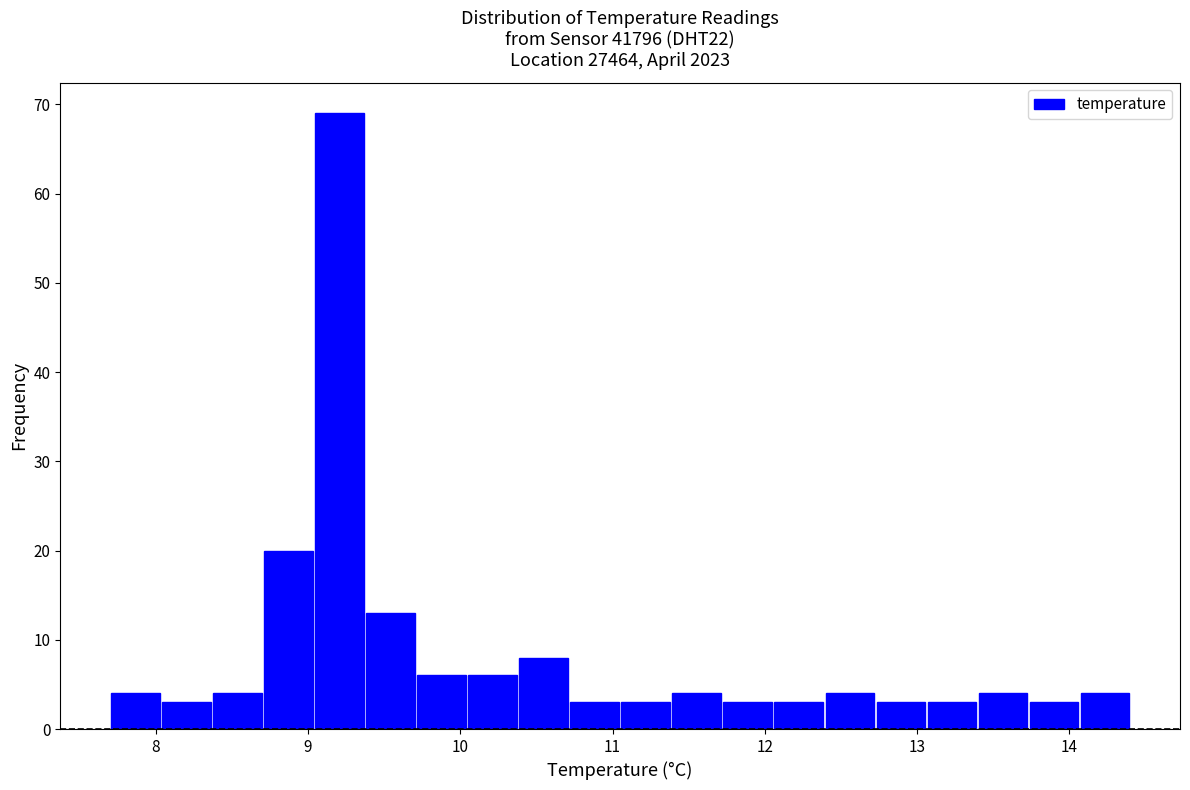

Read against the x-axis, roughly where is the centre of the tallest bar?

9.2